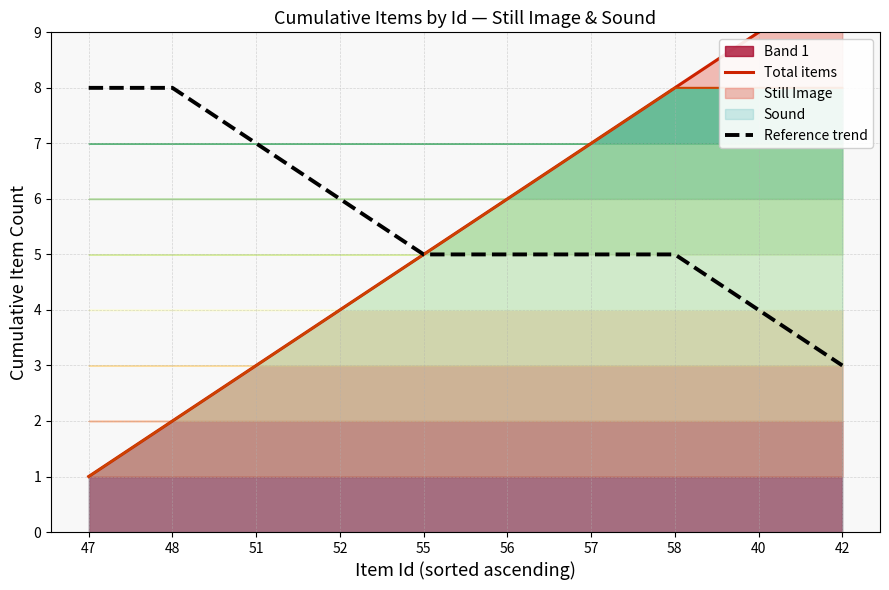

What is the sum of all Total items values?

55